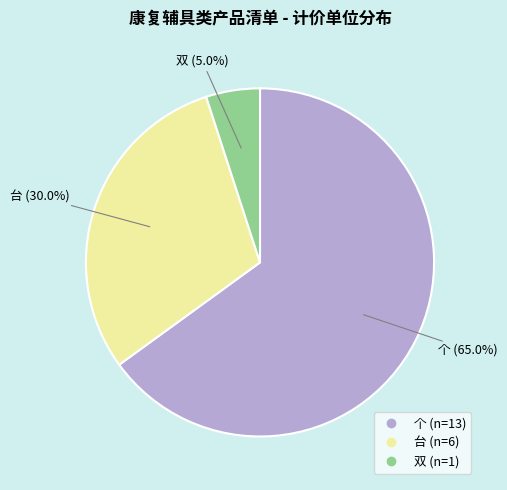

Which category has the biggest portion of the pie?

个